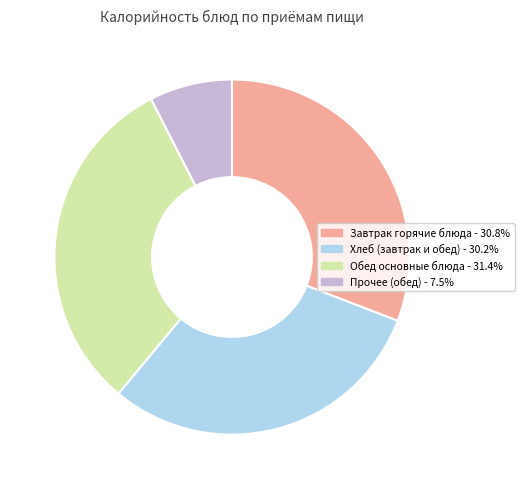

Is there any slice that represents more than half of the pie?

No